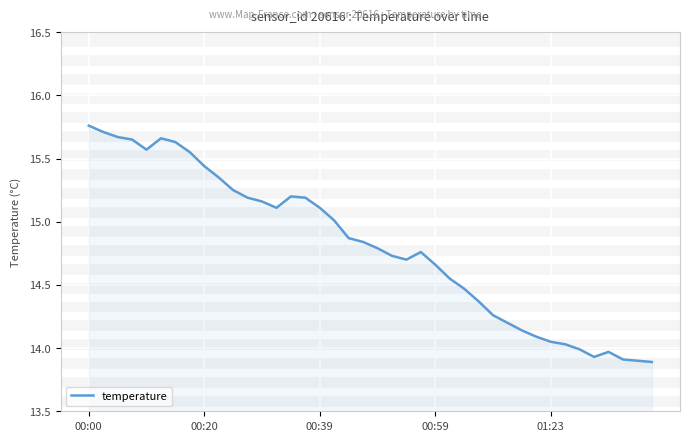

What is the difference between the maximum and minimum values?

1.9